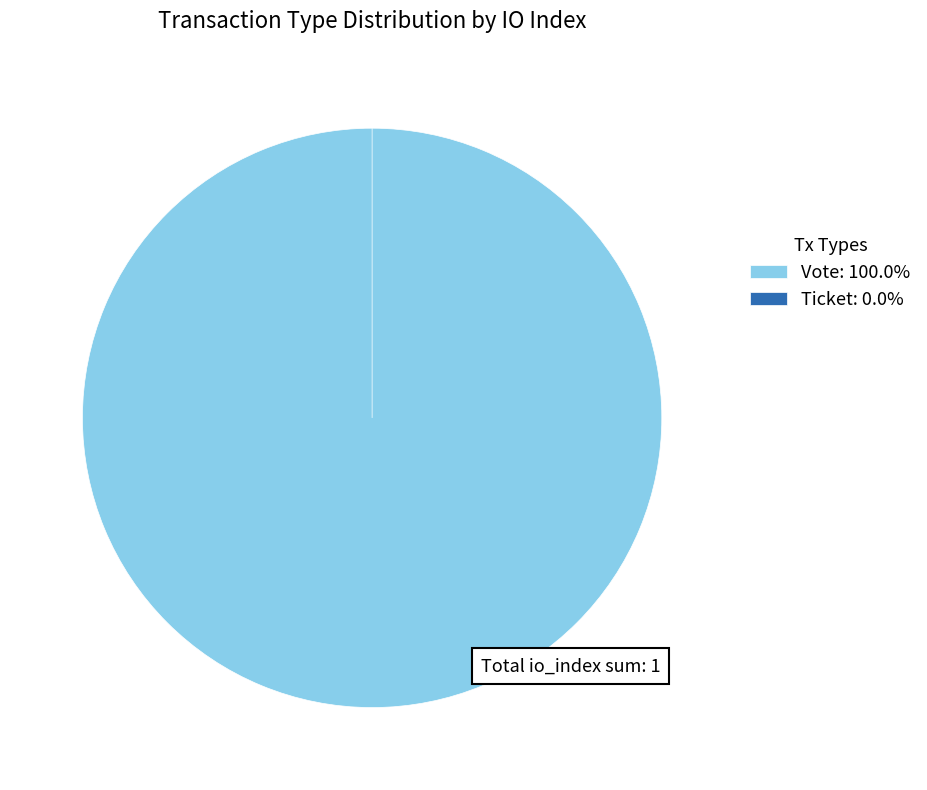

What percentage do Vote and Ticket together represent?

100.0%